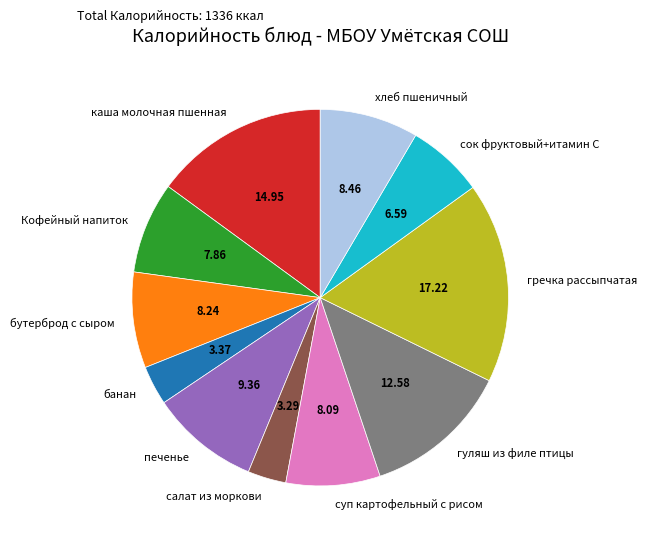

What is the ratio of the value at банан to the value at гречка рассыпчатая?

0.2